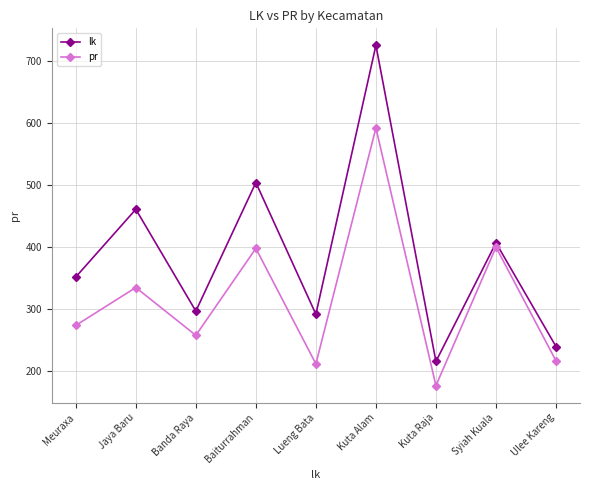

Is this an area chart (filled region under the line)?

No